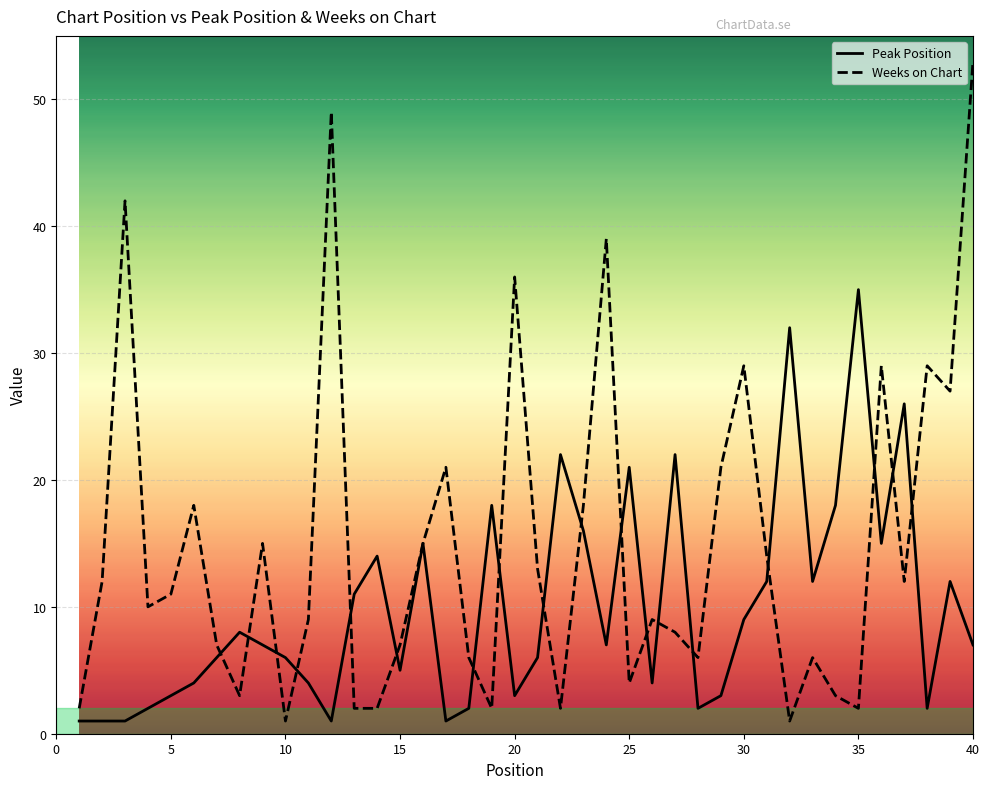

Which series has the largest total across all categories?

Weeks on Chart